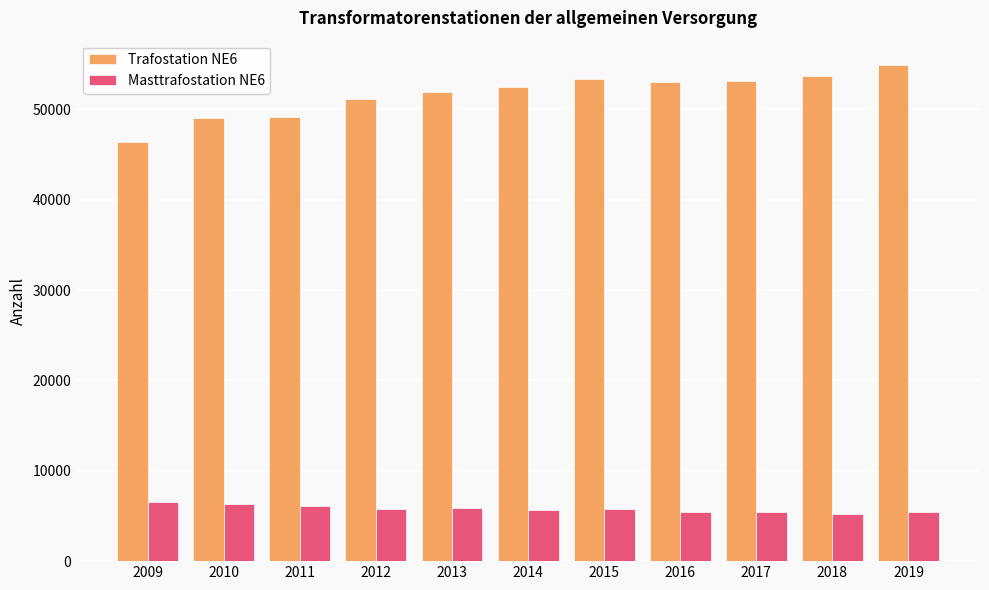

How many bars are there in total?

22